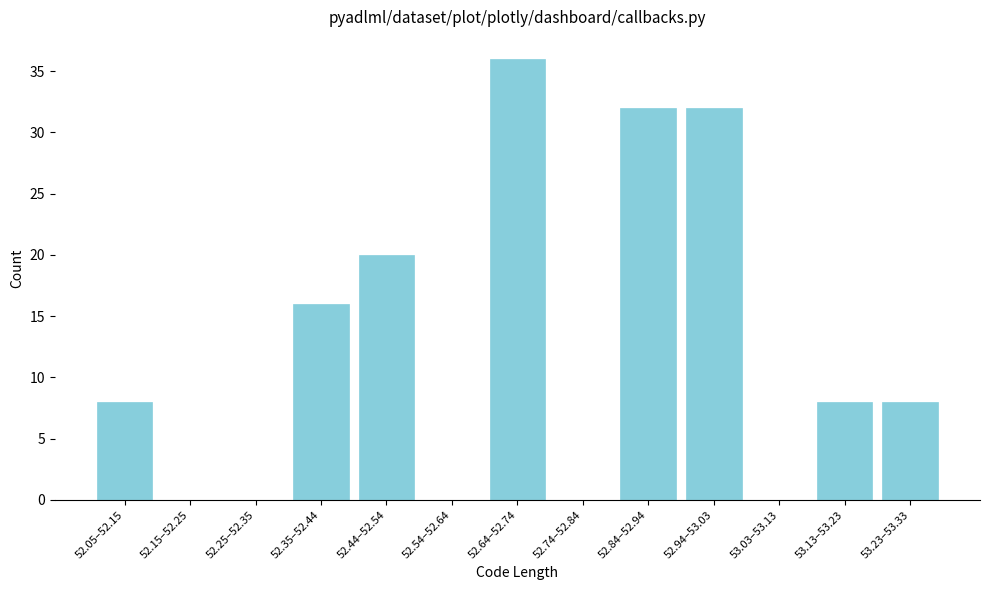

Reading left to right, list all the values displayed in this chart.

52.05–52.15=8	52.15–52.25=0	52.25–52.35=0	52.35–52.44=16	52.44–52.54=20	52.54–52.64=0	52.64–52.74=36	52.74–52.84=0	52.84–52.94=32	52.94–53.03=32	53.03–53.13=0	53.13–53.23=8	53.23–53.33=8